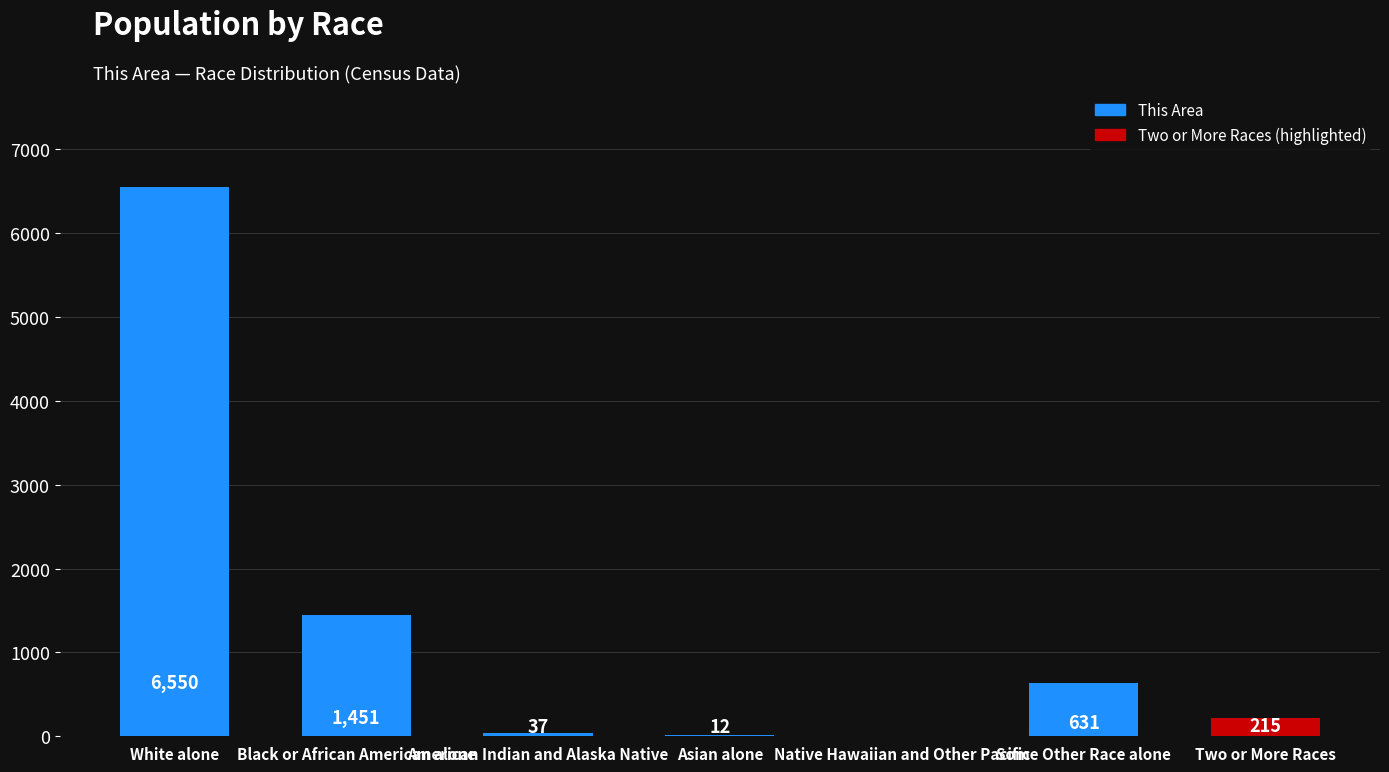

What is the sum of all values?

8896